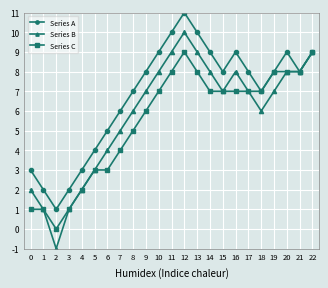

Count the number of categories in the chart.

23